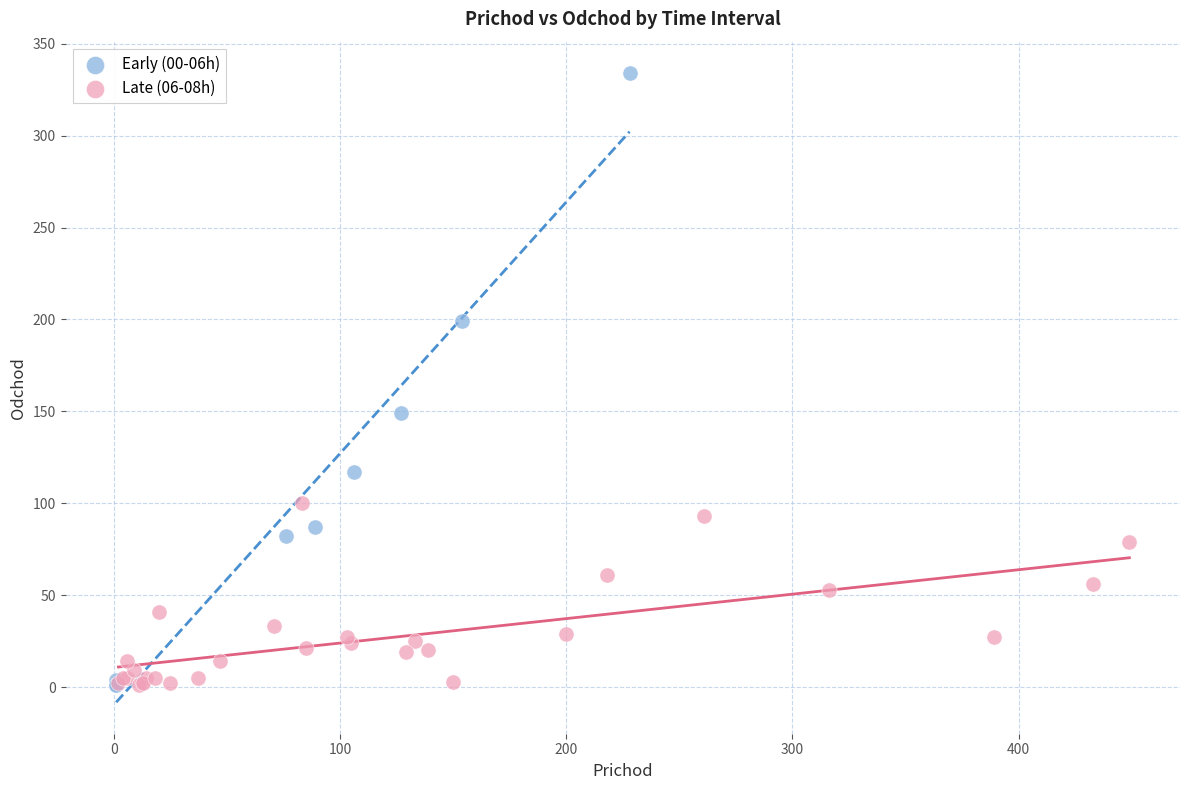

Which series has the widest spread of Y values?

Early (00-06h)